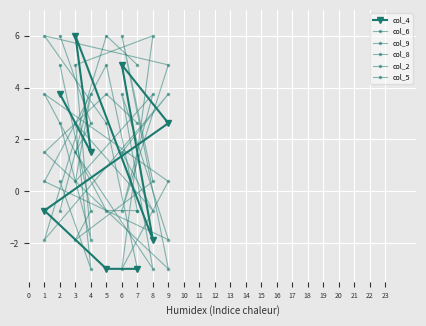

How many negative values does the col_2 series have?

3